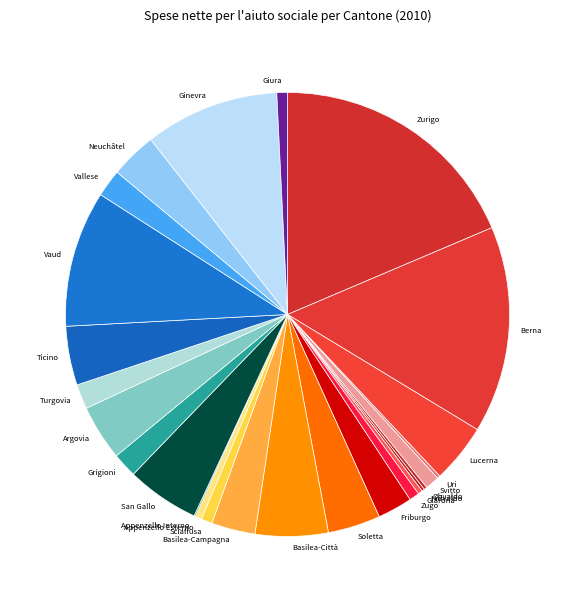

Does any single category account for the majority?

No